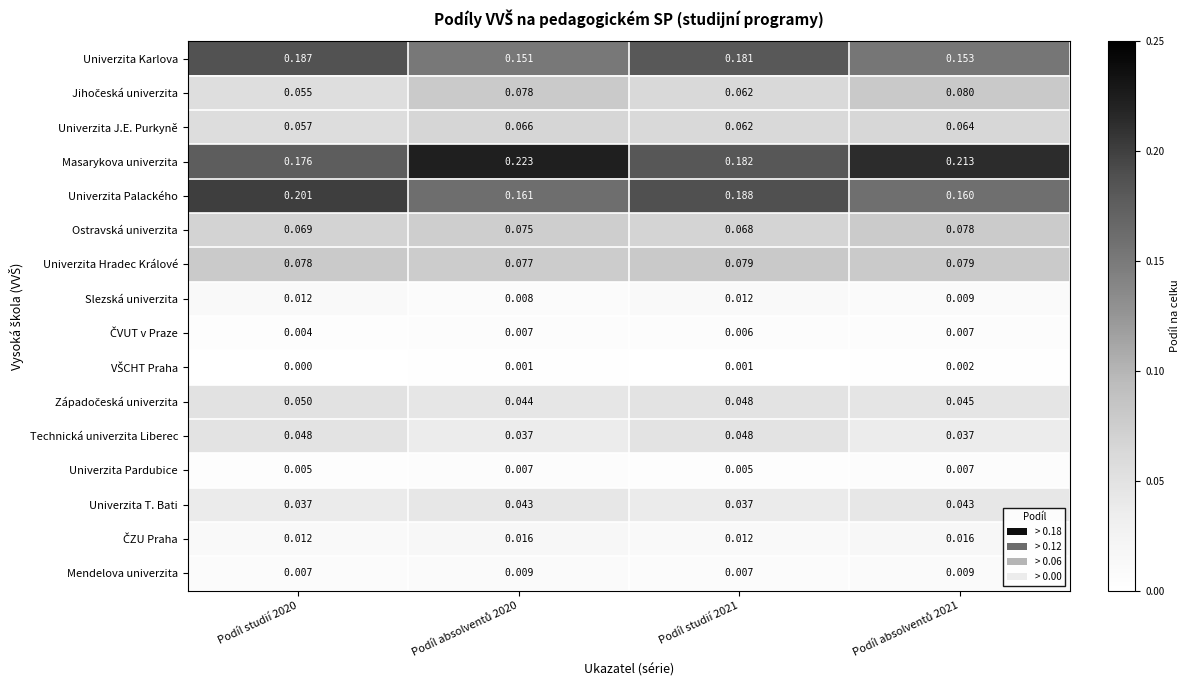

Which series changed the most between Podíl studií 2020 and Podíl studií 2021?

Univerzita Palackého